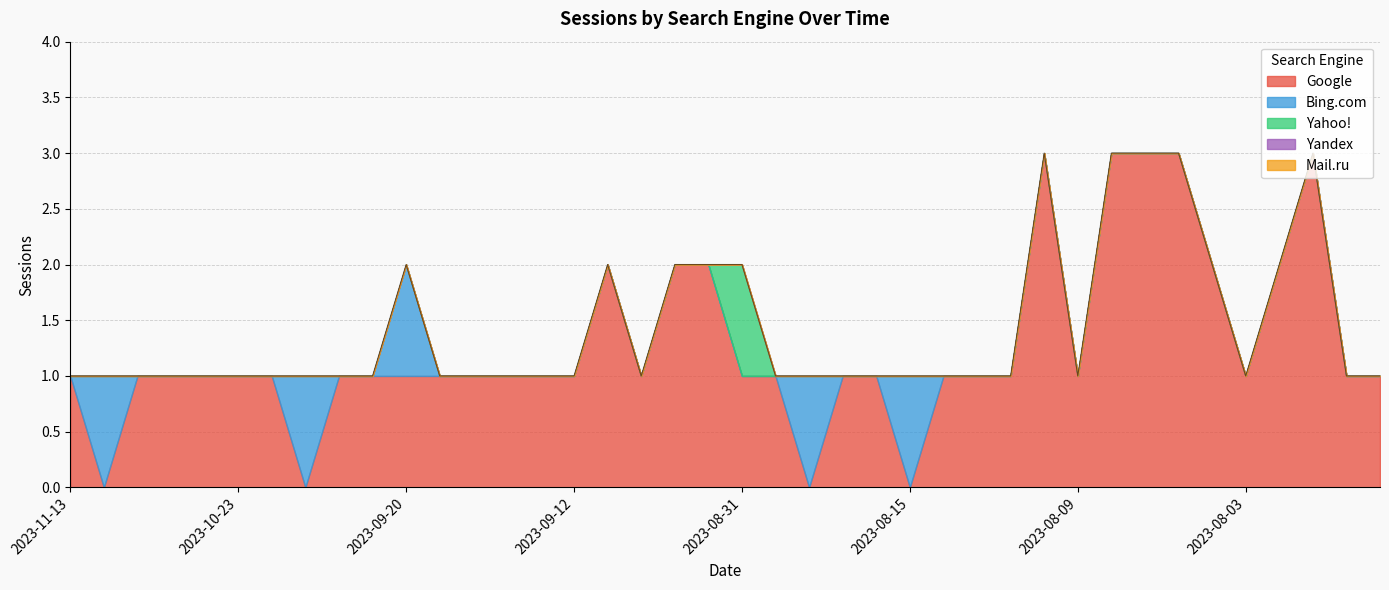

True or false: Mail.ru and Bing.com cross at least once.

False